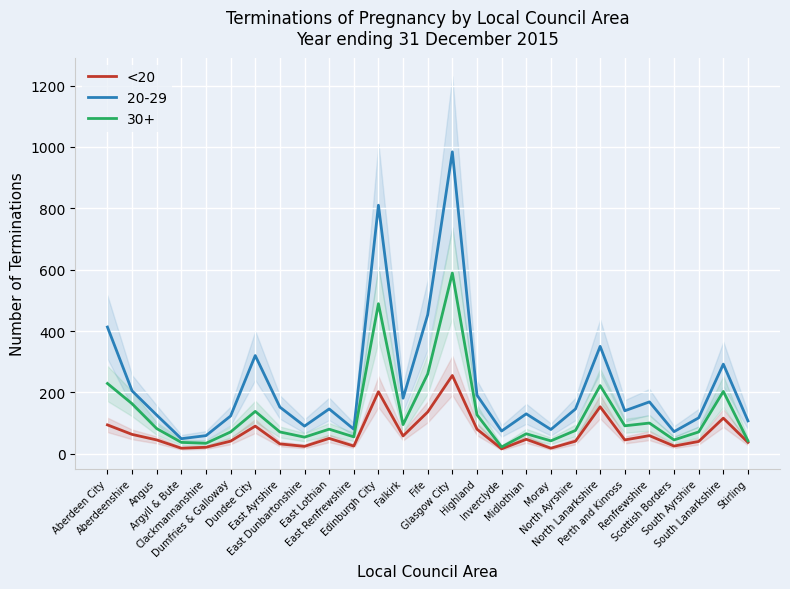

What is the change in value from Highland to Renfrewshire?

-21